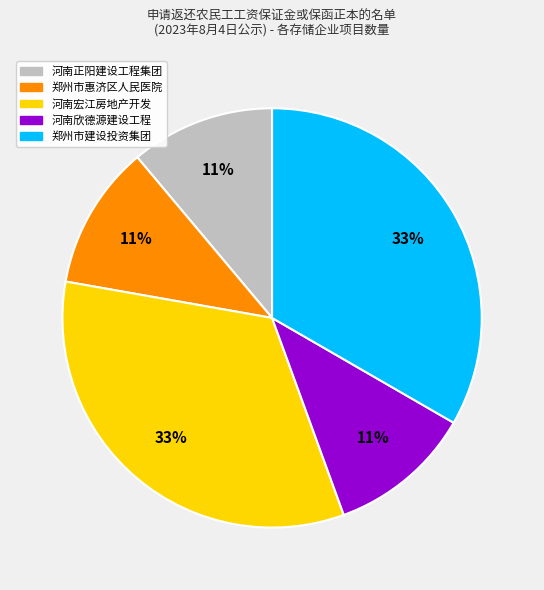

To the nearest percent, what is the difference between the largest and smallest slice percentages?

22%